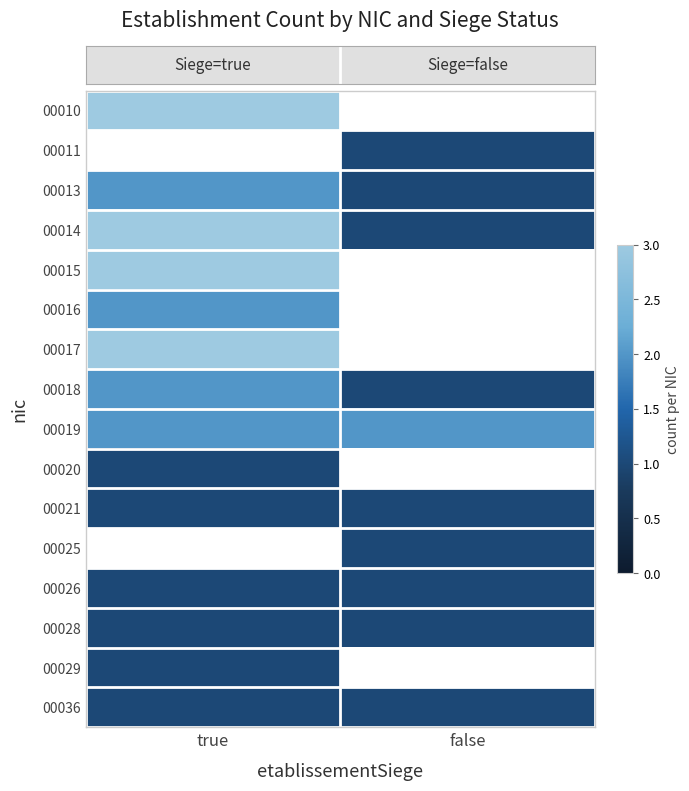

Which label corresponds to the largest value in the chart?

true